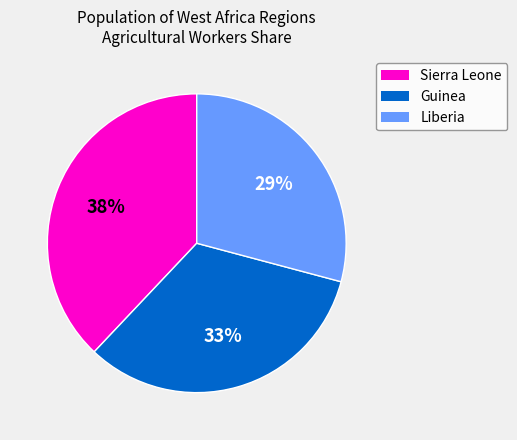

To the nearest percent, what is the average slice percentage?

33%